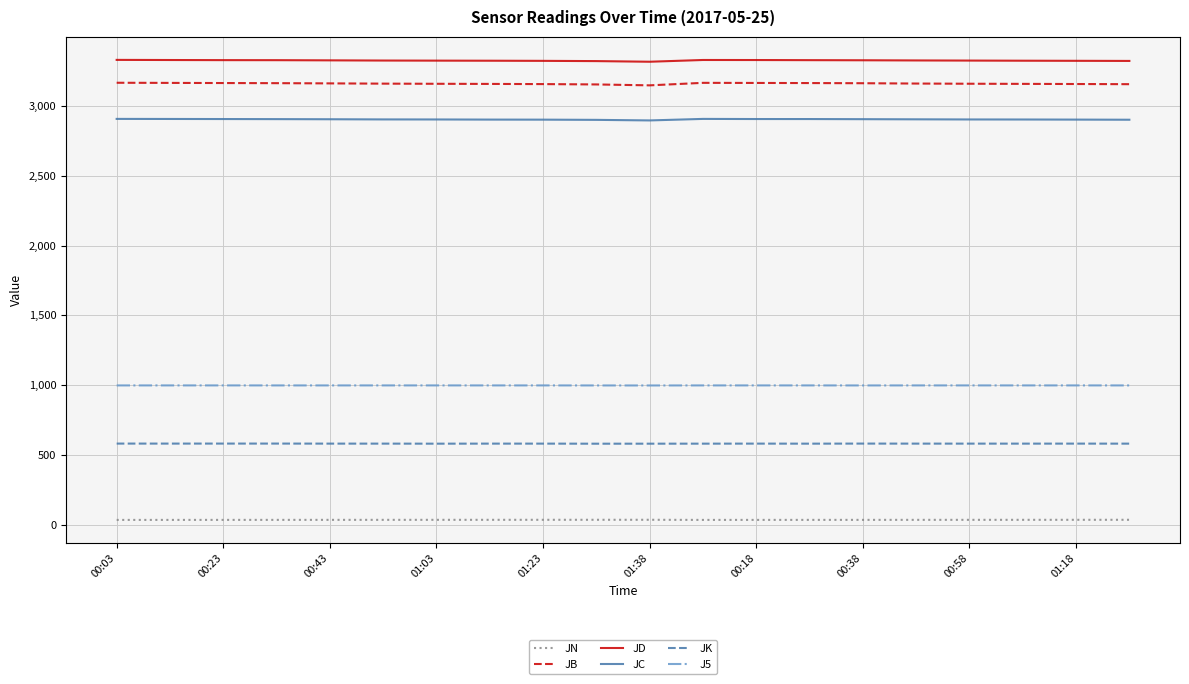

What is the minimum value for JC?

2897.1